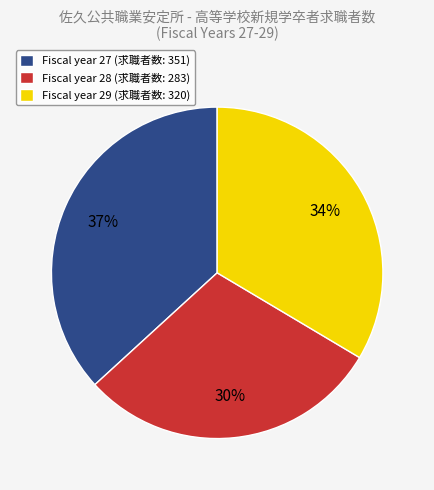

Between Fiscal year 28 (求職者数: 283) and Fiscal year 27 (求職者数: 351), which is larger?

Fiscal year 27 (求職者数: 351)